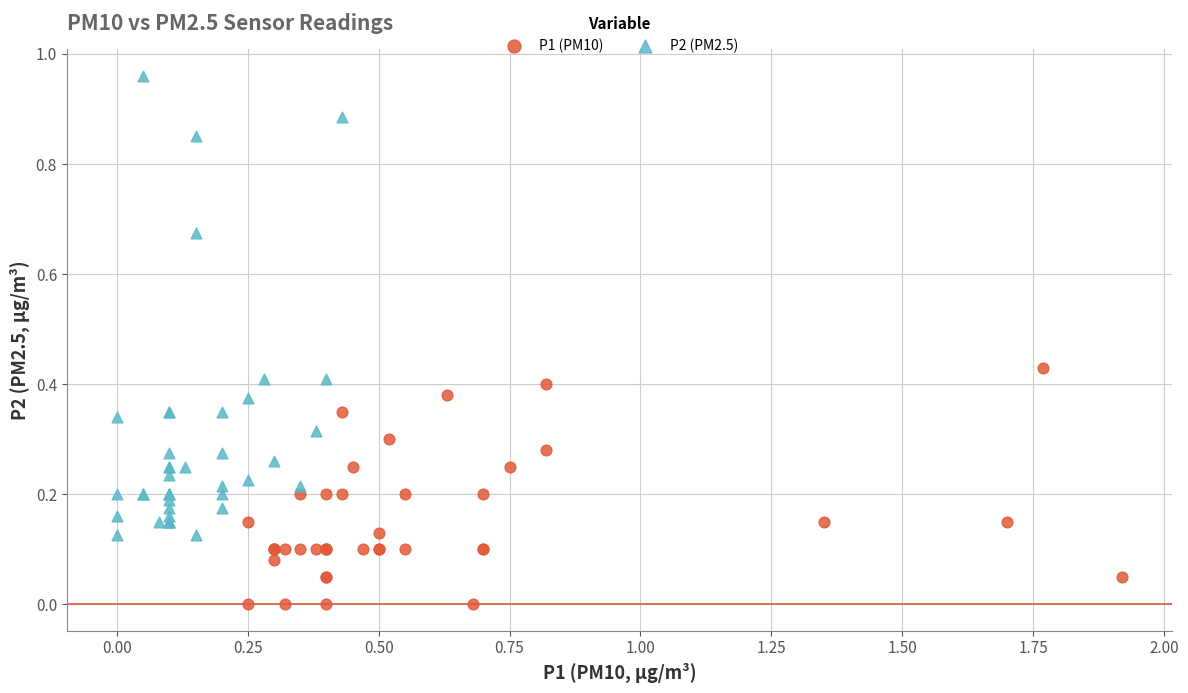

What are all the series names shown in the legend?

P1 (PM10), P2 (PM2.5)